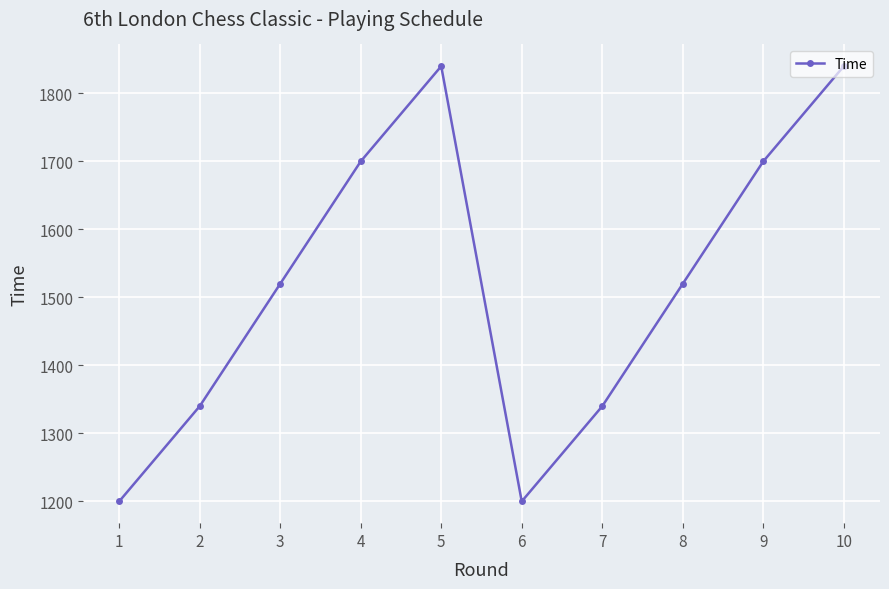

Reading left to right, transcribe all the data shown in this chart.

1200	1340	1520	1700	1840	1200	1340	1520	1700	1840